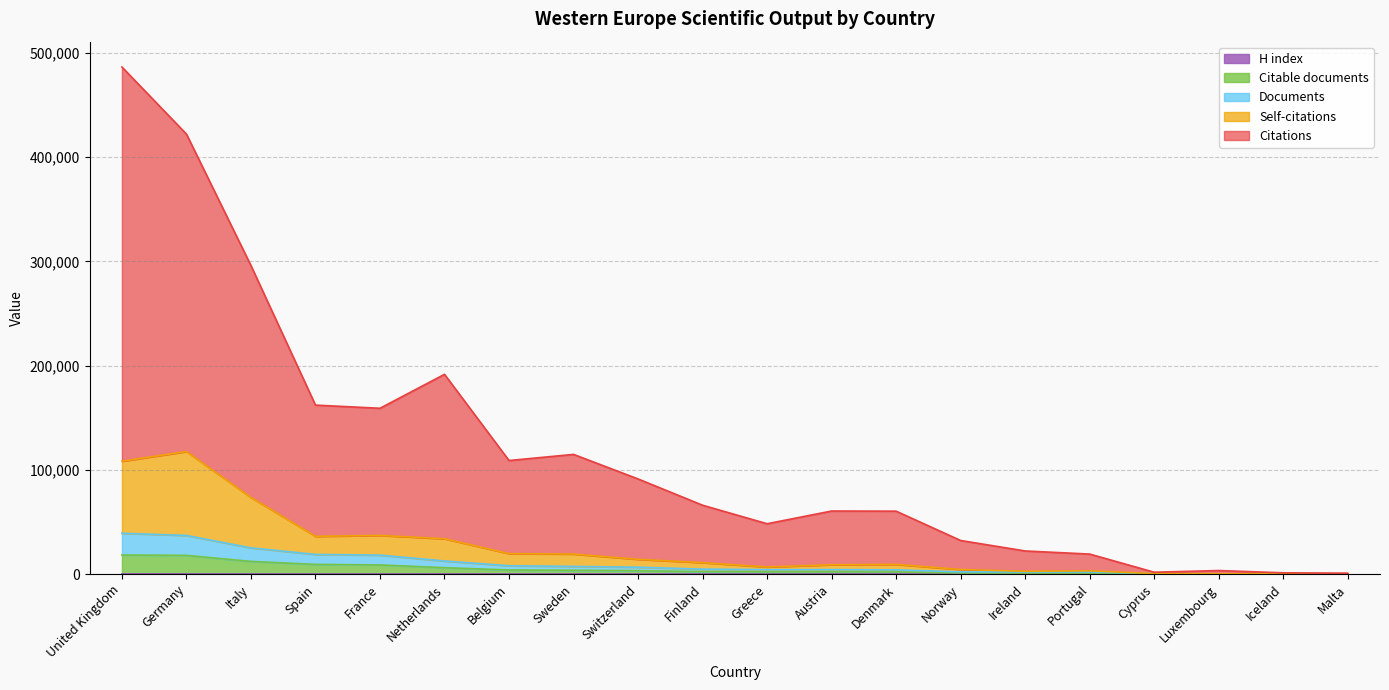

What are all the series names shown in the legend?

Citations, Self-citations, Documents, Citable documents, H index